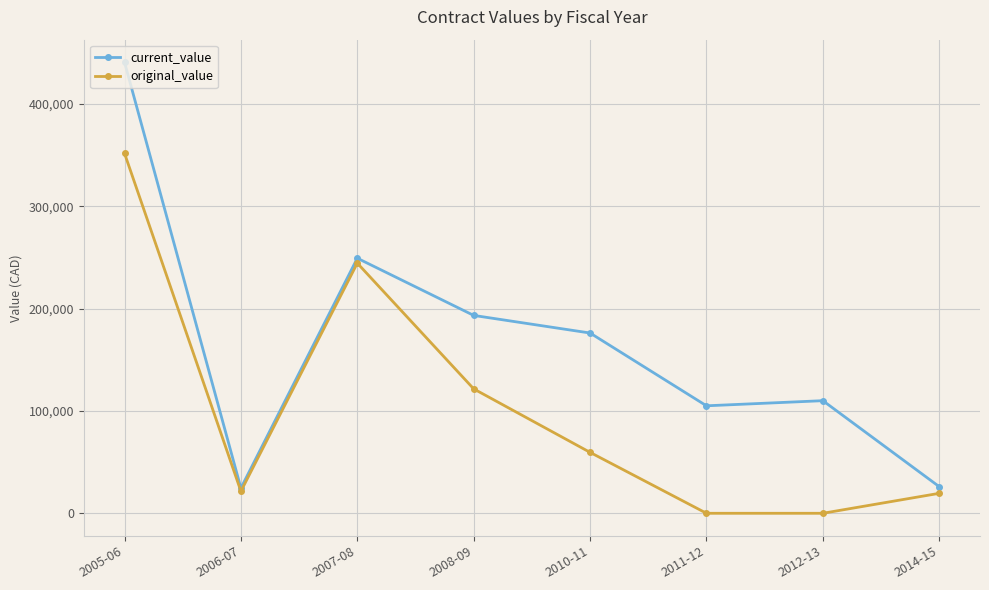

What is the value of the current_value point at the 8th from the left?

26000.0